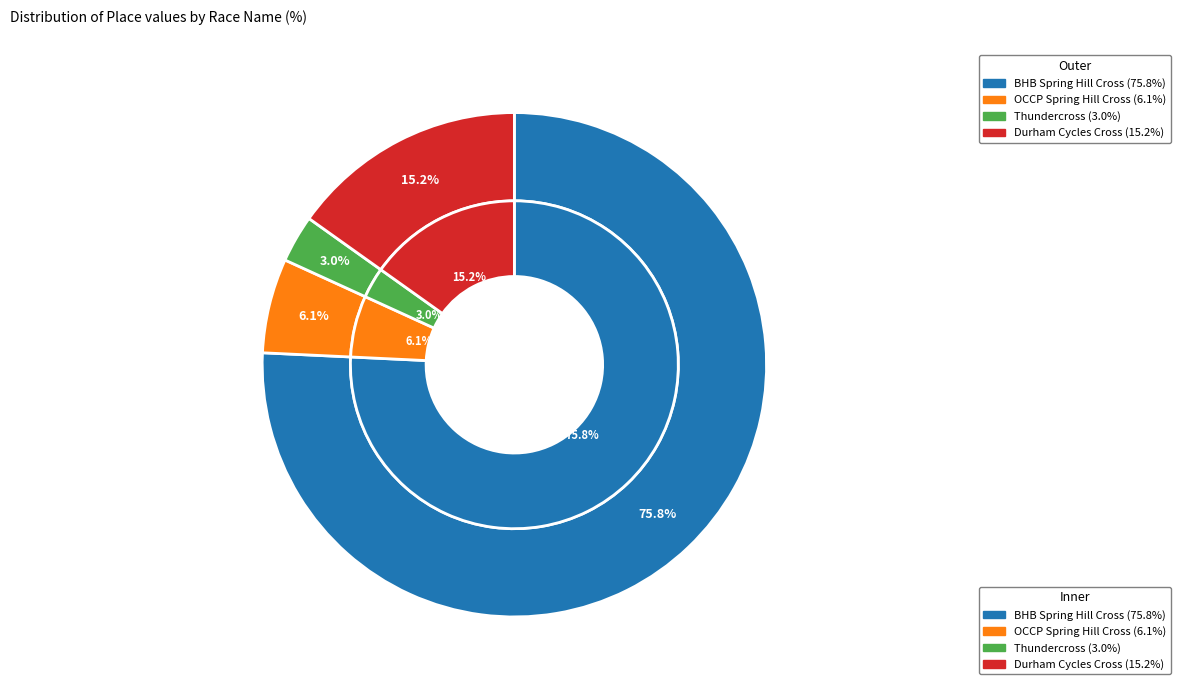

Rank the categories by value from lowest to highest.

Thundercross, OCCP Spring Hill Cross, Durham Cycles Cross, BHB Spring Hill Cross